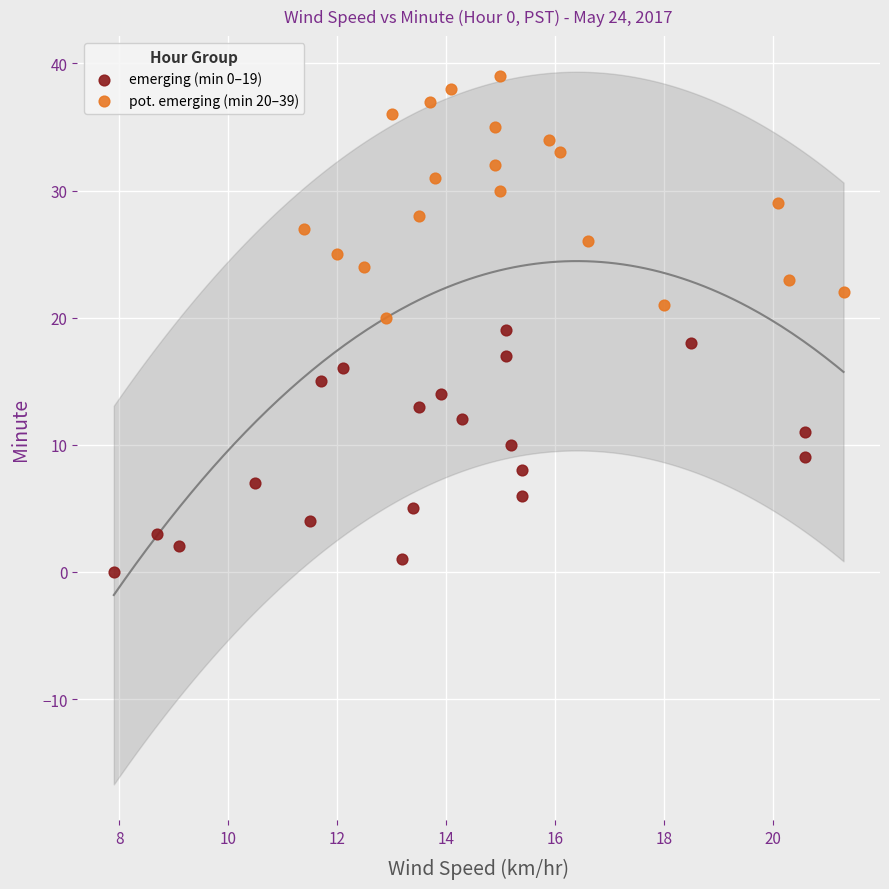

Which series contains the highest Y value?

pot. emerging (min 20–39)